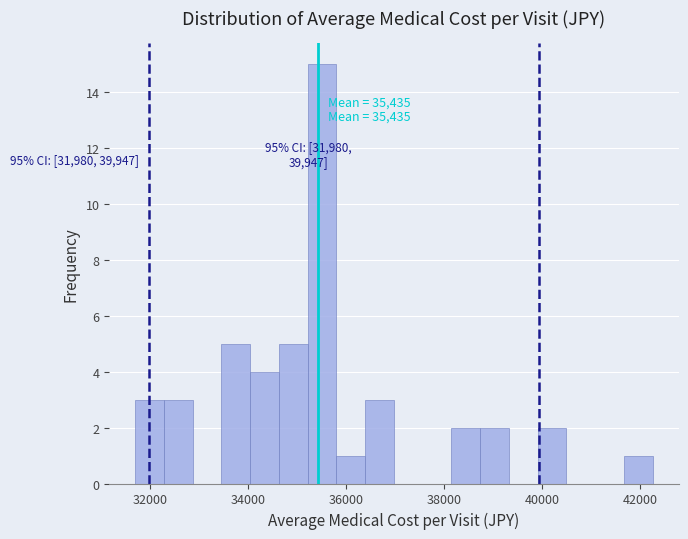

Around what value on the x-axis is the tallest bar? Give the approximate position of its centre, as read against the axis.

35600